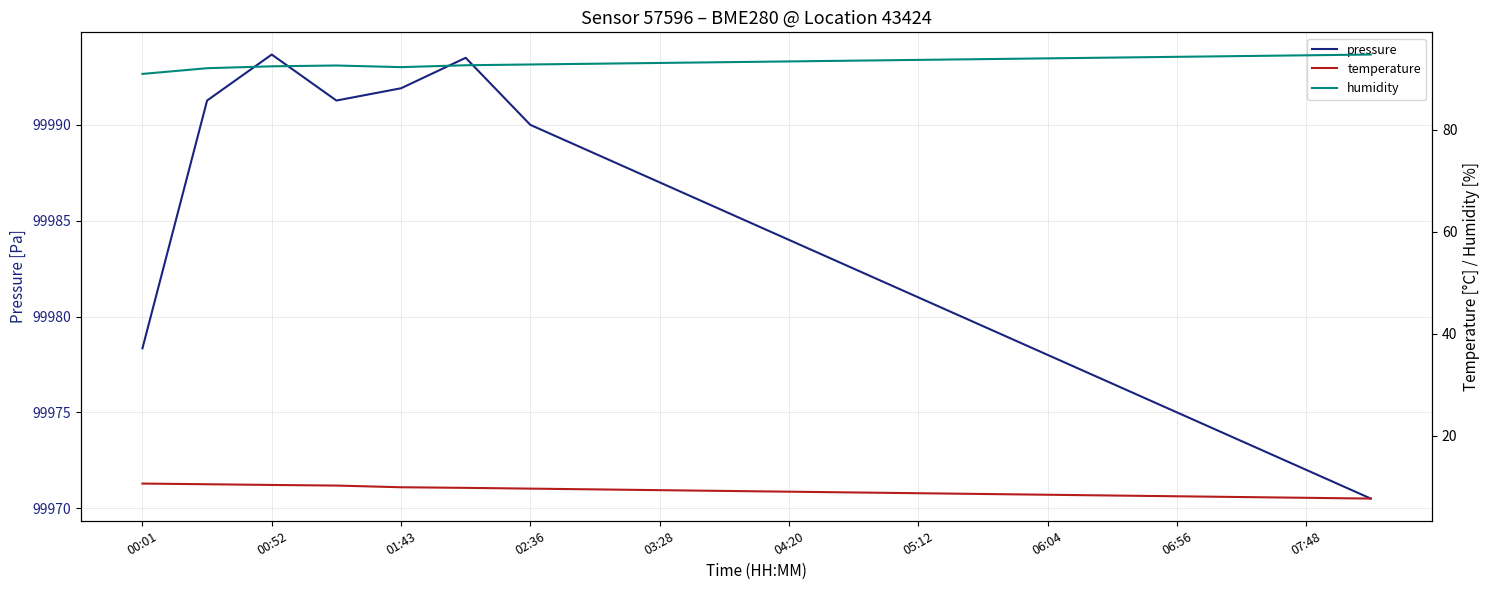

Does the chart display data point markers on the line(s)?

No